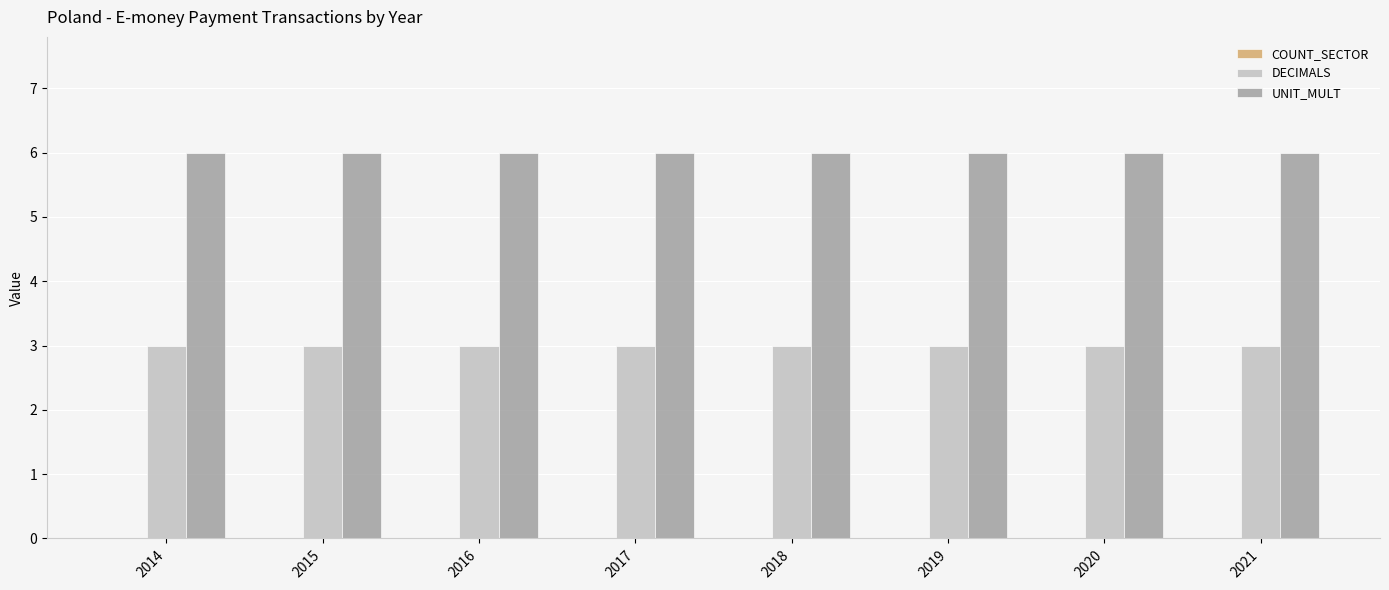

What is the total value across all series at 2021?

9